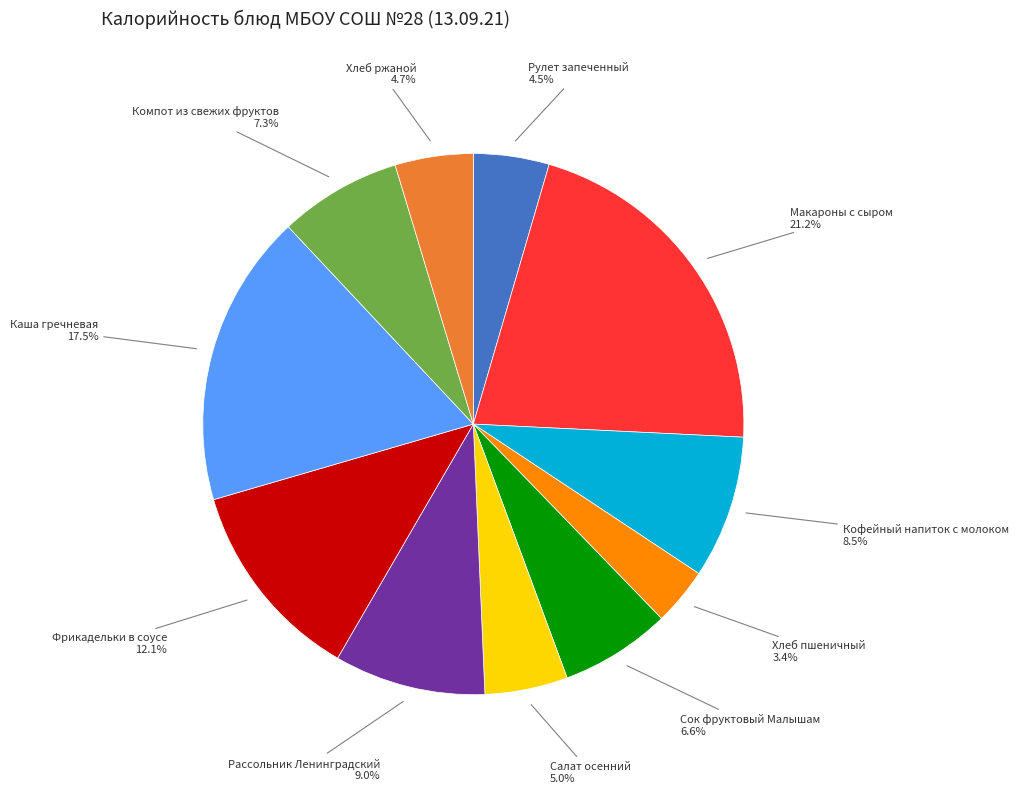

How many slices are in this pie chart?

11